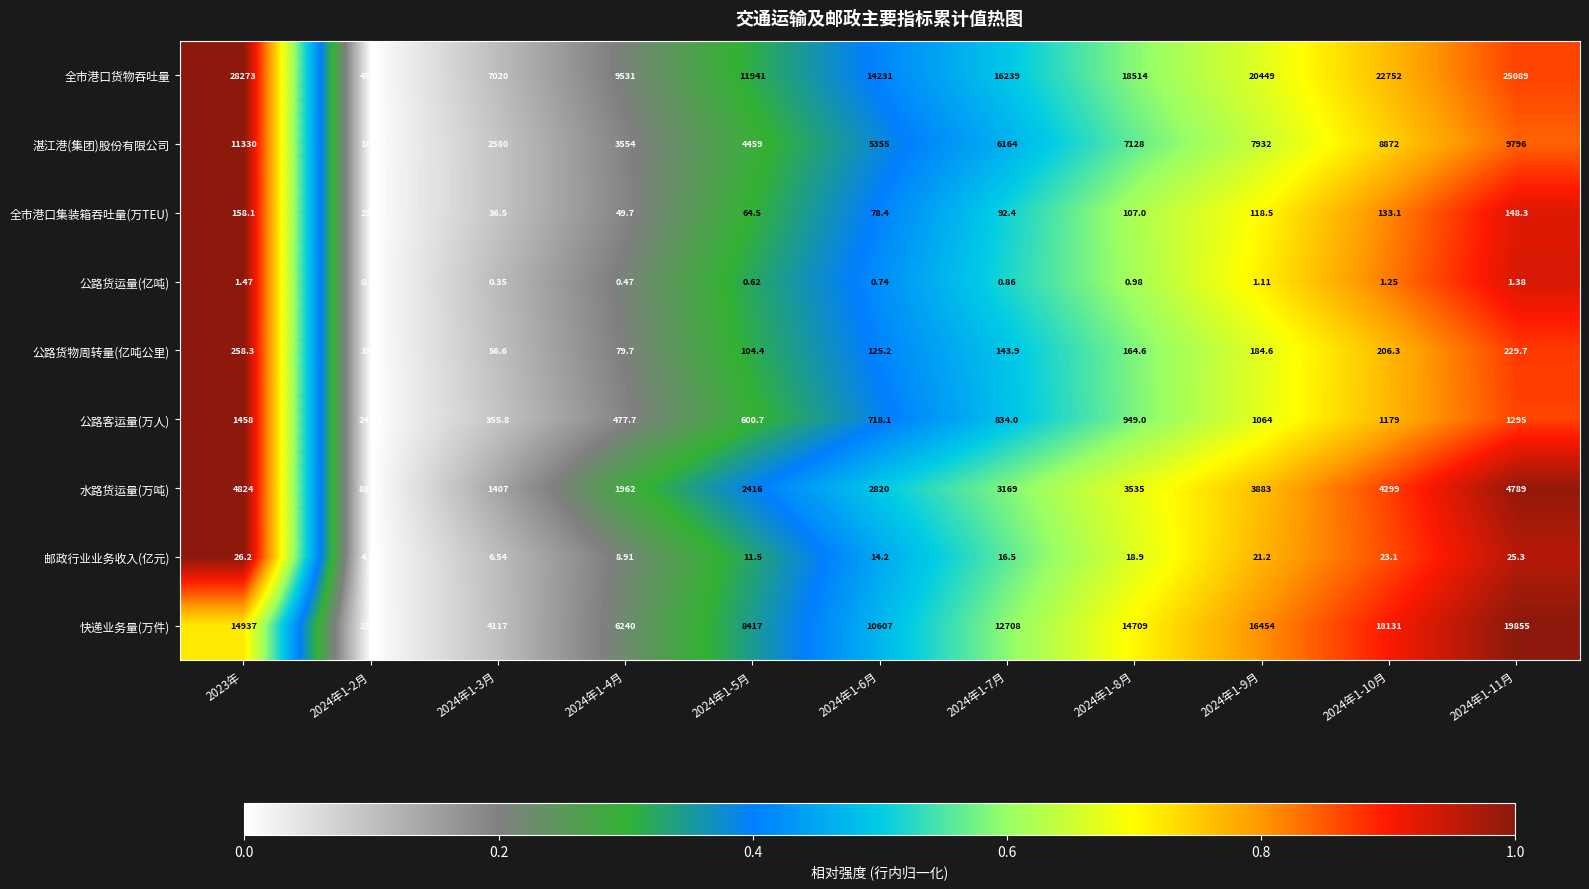

Which series has the largest total across all categories?

全市港口货物吞吐量